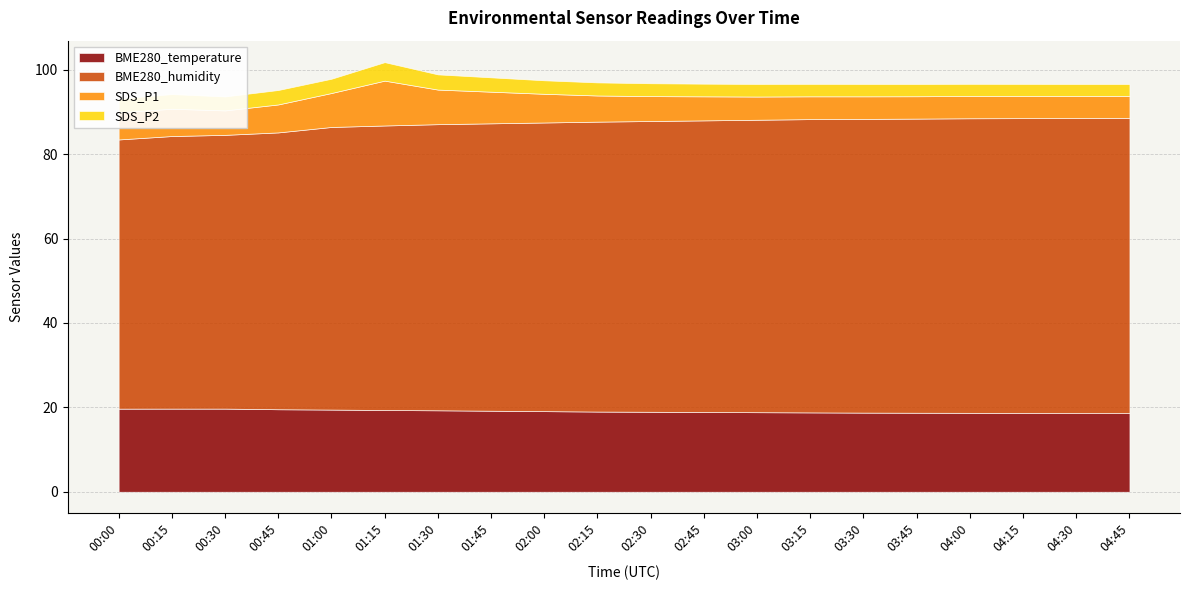

How many data points in BME280_temperature are above 19?

9